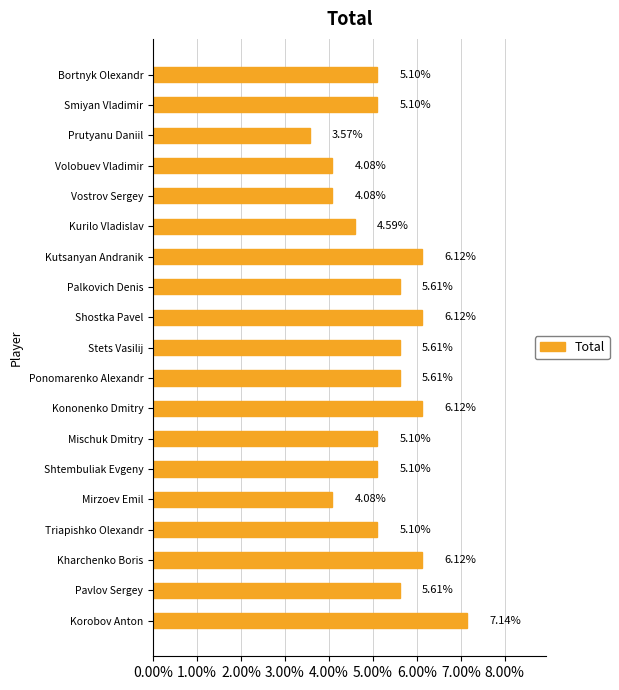

How many data points are less than 5?

5